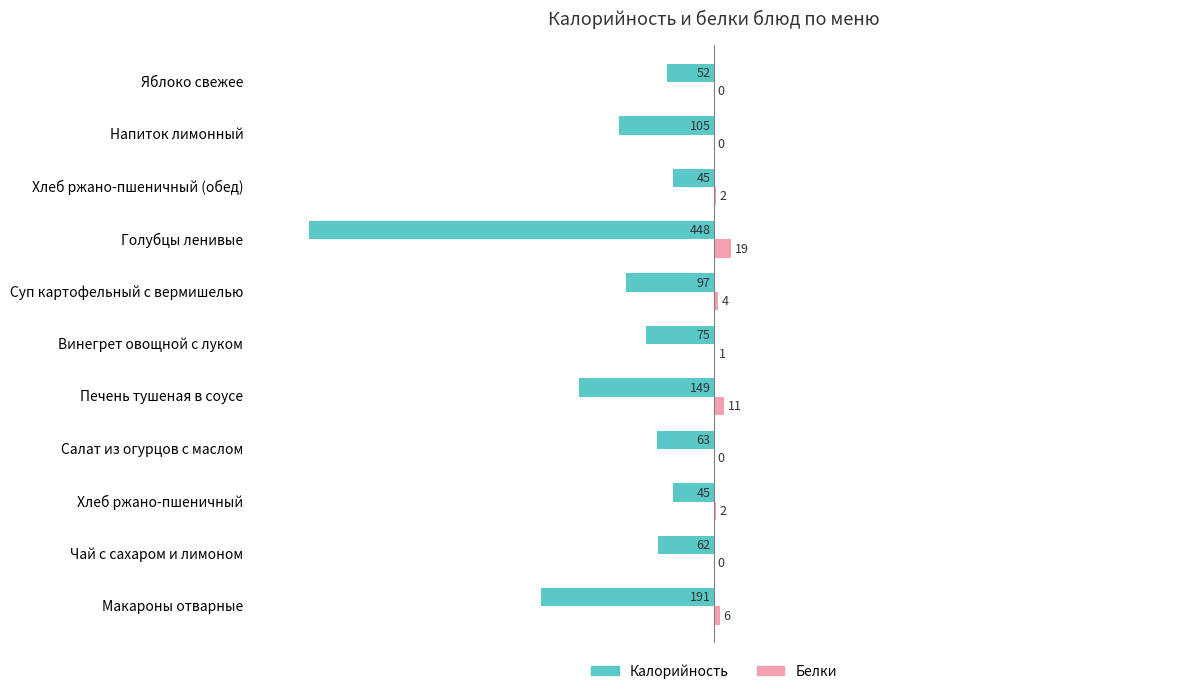

Which series has the largest total across all categories?

Белки